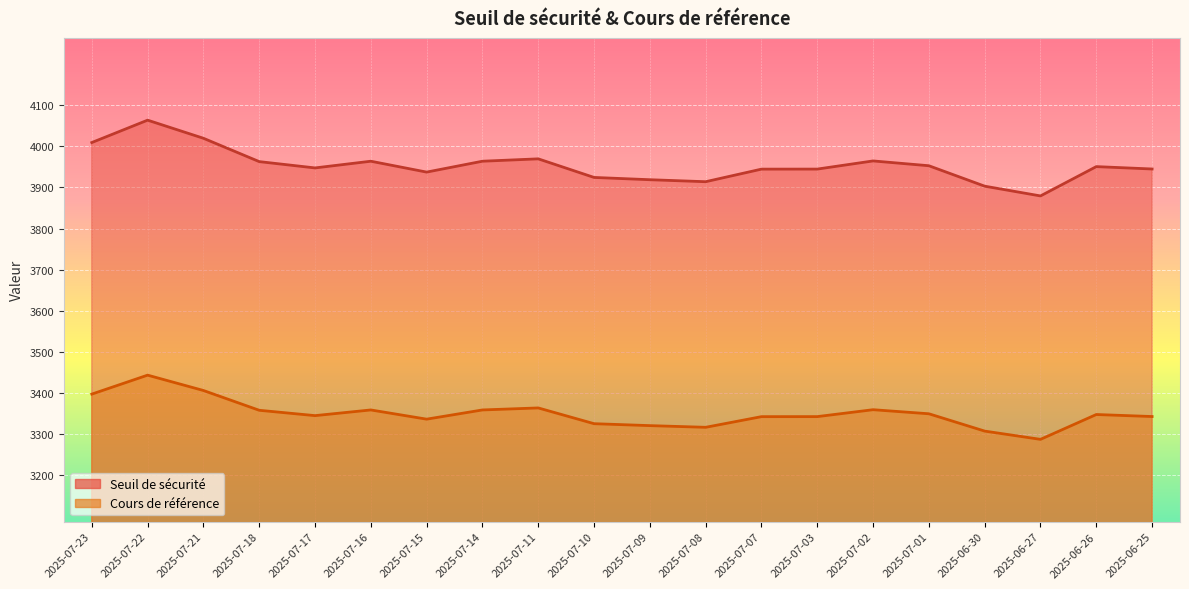

What position from the left is 2025-06-30?

17